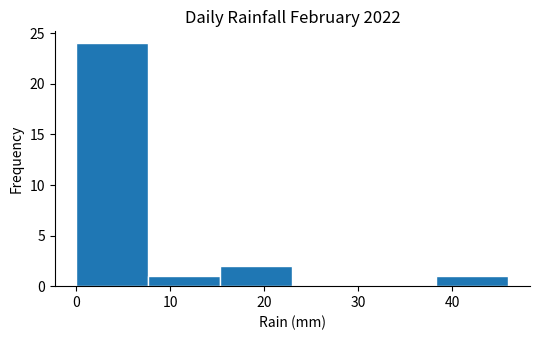

Reading left to right, transcribe this chart: for each bar, give the range it covers on the x-axis and its height. Neither the bar edges nor the heights are printed on the chart, so give them approximately, as read against the axes.

0 to 8: 24
8 to 15: 1
15 to 23: 2
23 to 31: 0
31 to 38: 0
38 to 46: 1